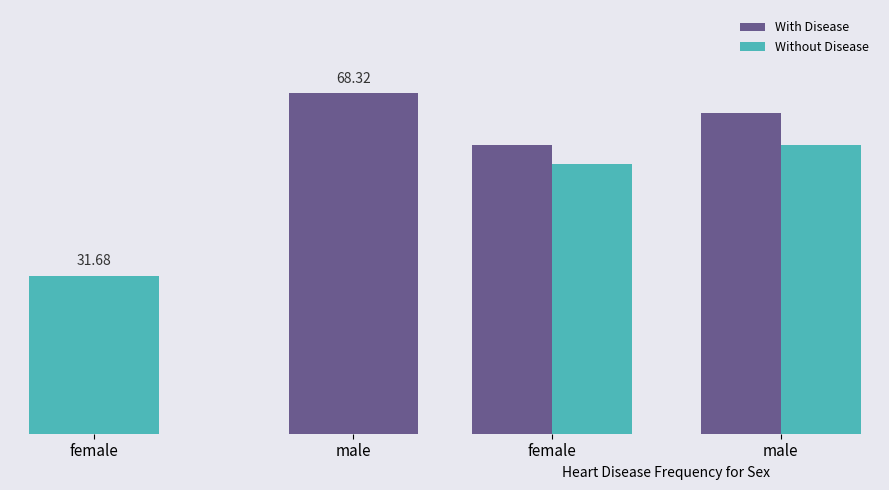

What is the difference between the highest and lowest values at female?

17.7